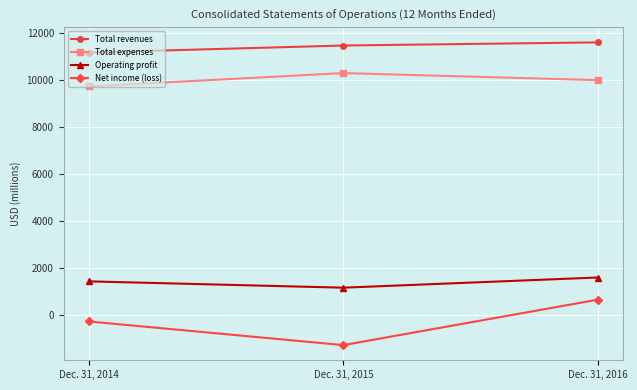

The value of Net income (loss) at Dec. 31, 2016 is 660. True or false?

True